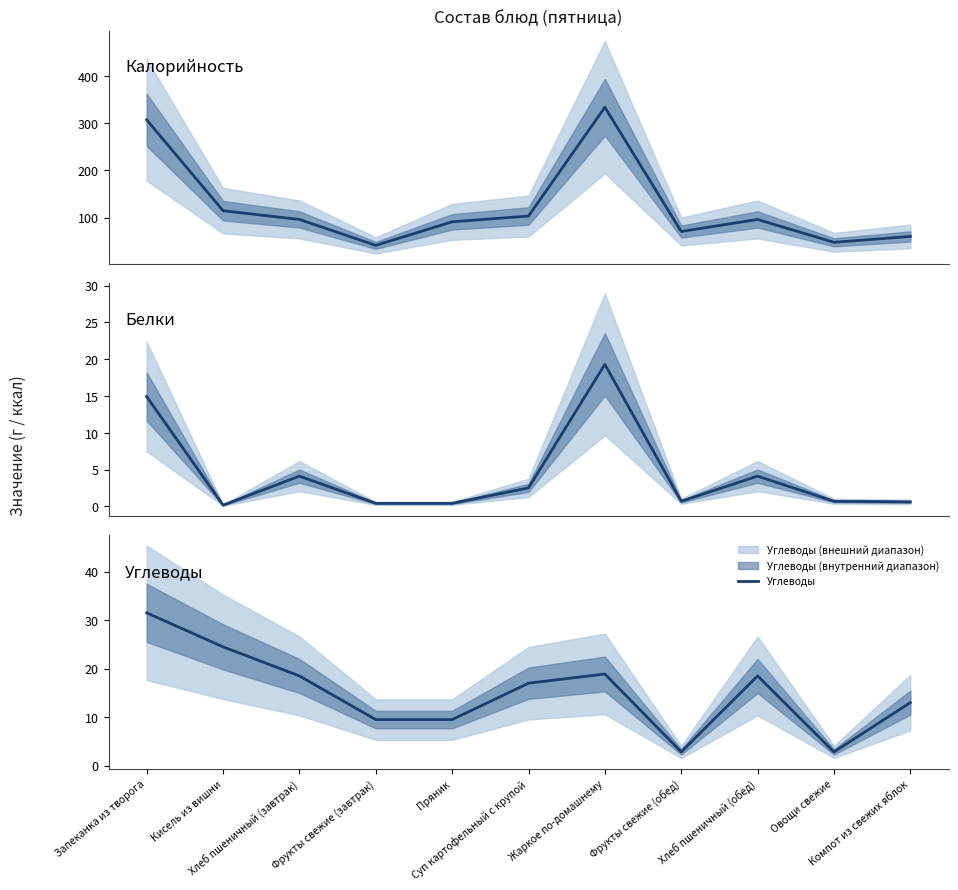

Rank the series at Компот из свежих яблок from highest to lowest value.

Калорийность, Углеводы, Белки